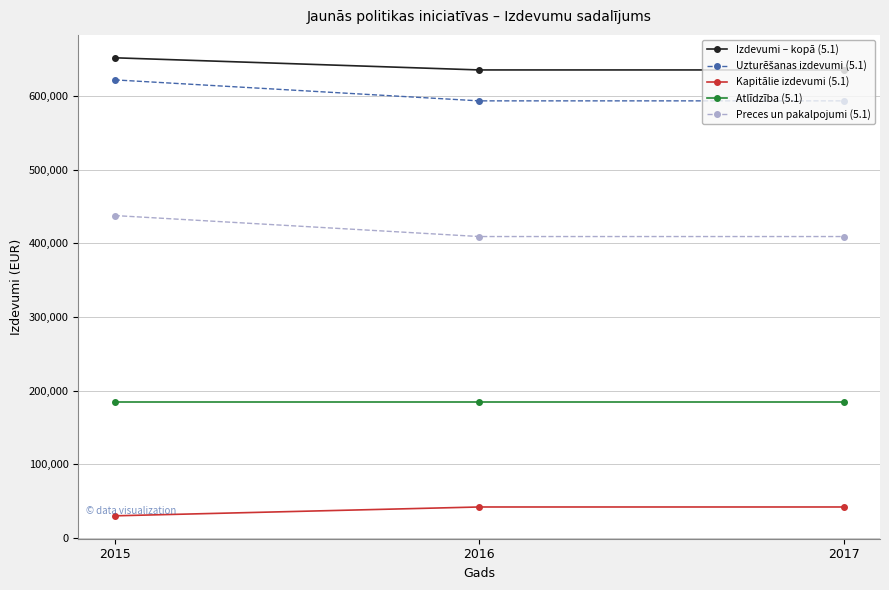

What is the difference between the highest and lowest values at 2015?

622100